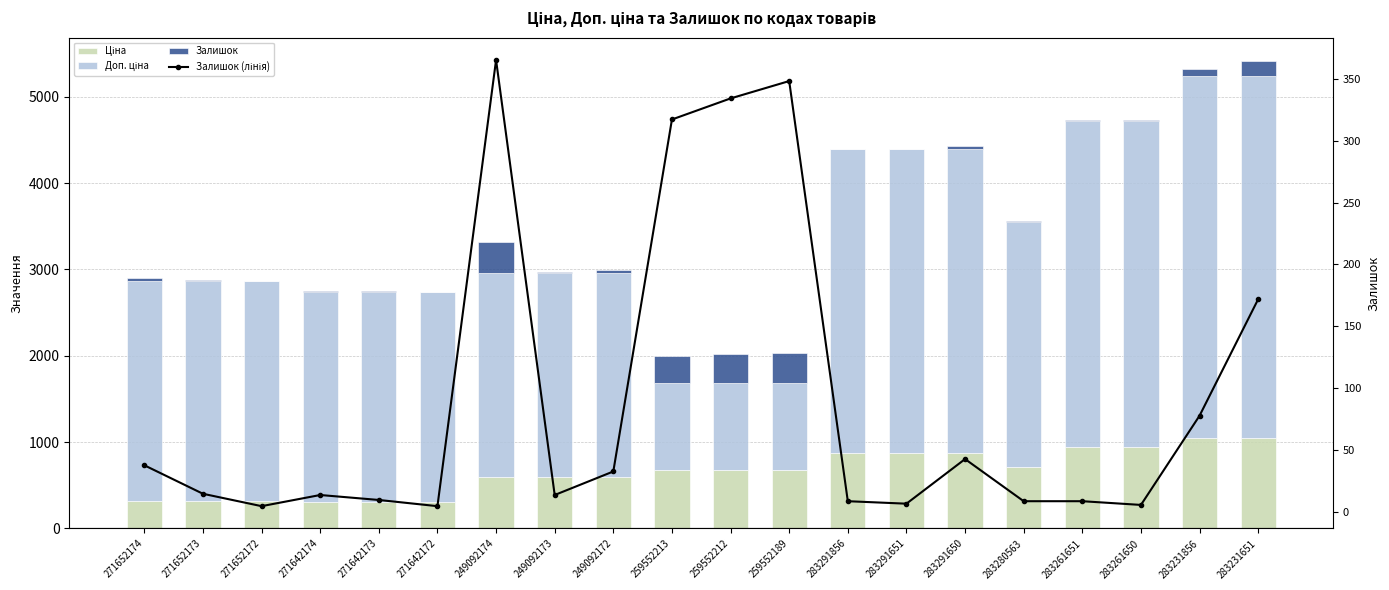

Which series has the largest total across all categories?

Доп. ціна